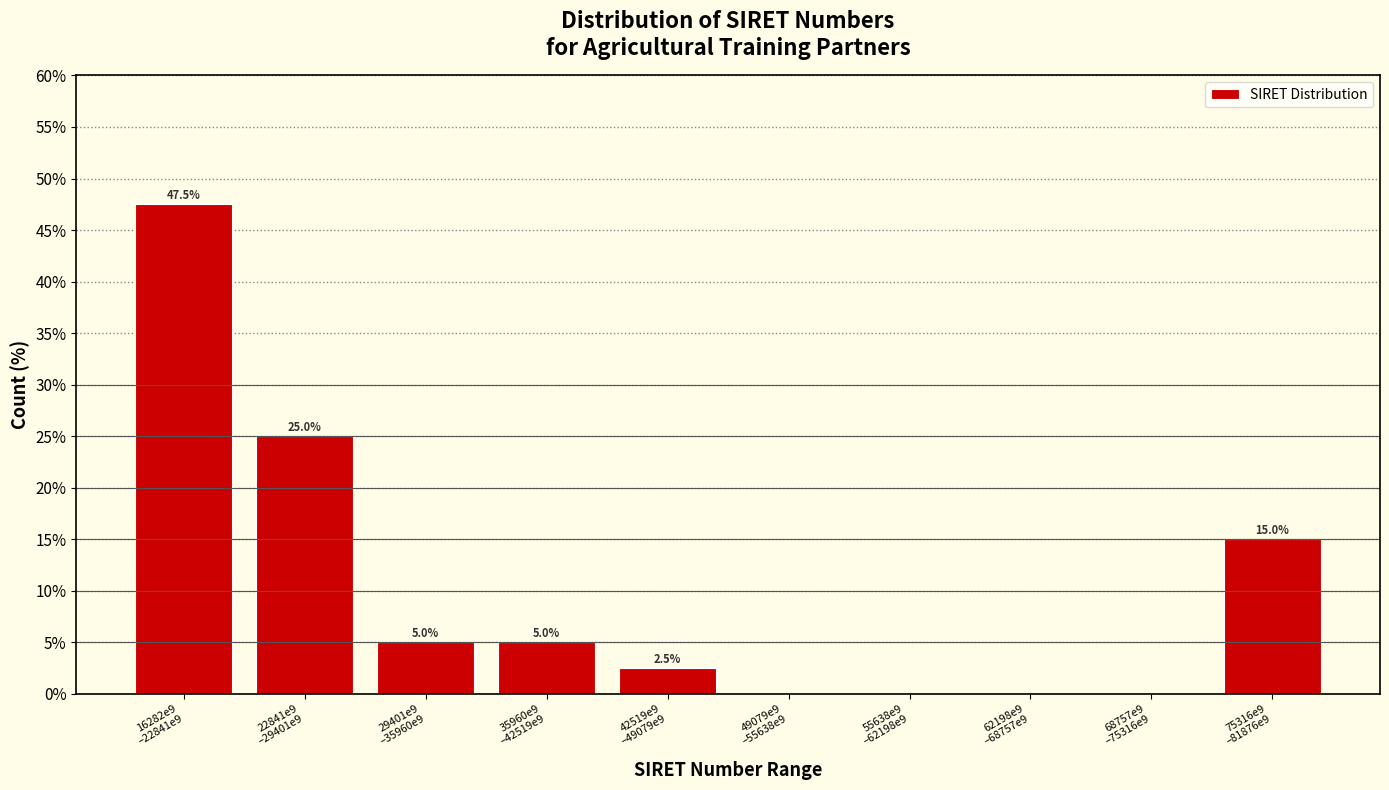

What is the maximum value shown in the chart?

47.5